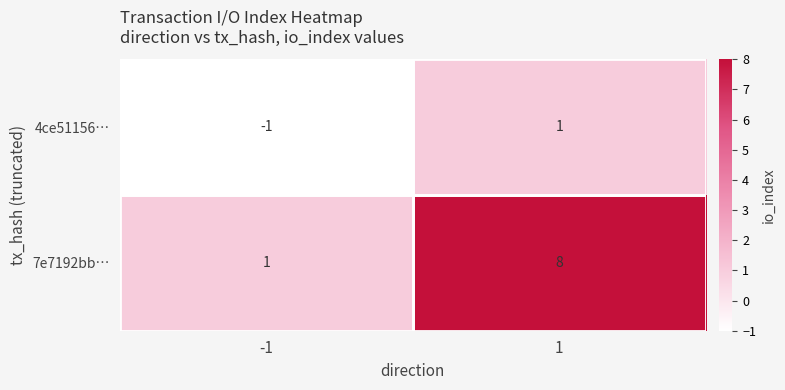

At -1, list the series in order from largest to smallest.

7e7192bb…, 4ce51156…